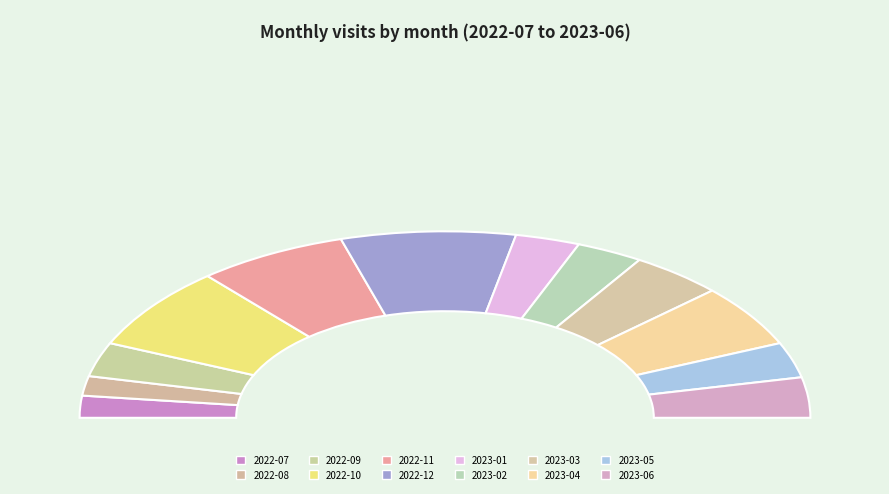

Combined, what portion of the pie is 2023-04 and 2022-08?

14.2%